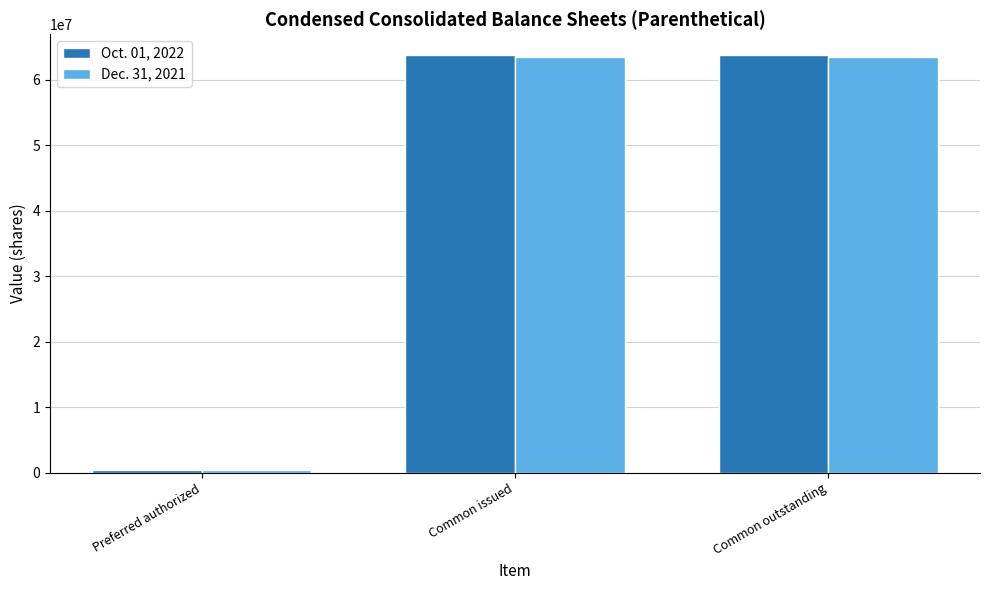

Reading left to right, transcribe all the data shown in this chart.

Oct. 01, 2022: Preferred authorized=500000	Common issued=63735625	Common outstanding=63735625
Dec. 31, 2021: Preferred authorized=500000	Common issued=63400899	Common outstanding=63400899